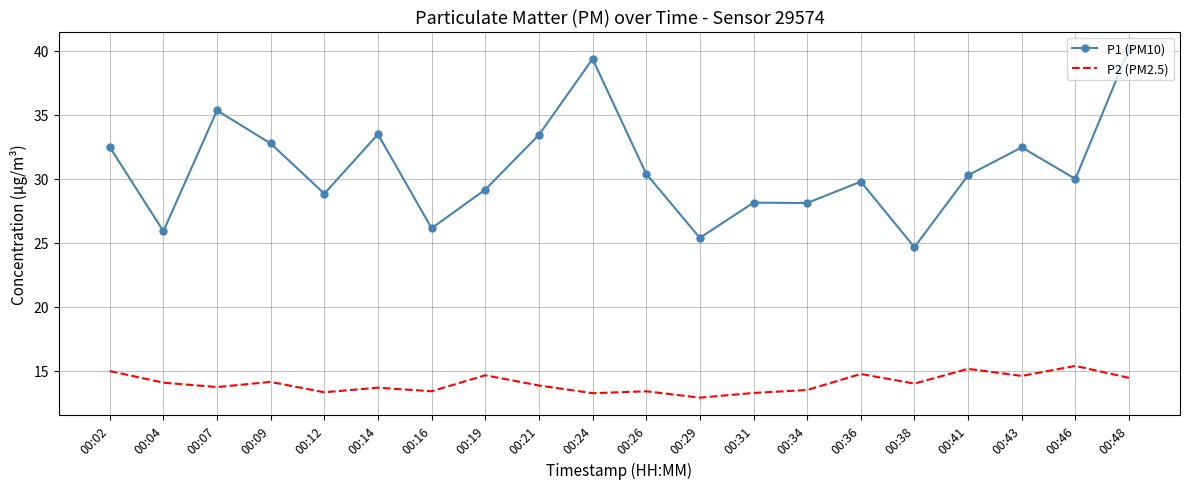

The value of P2 (PM2.5) at 00:41 is 7.5. True or false?

False